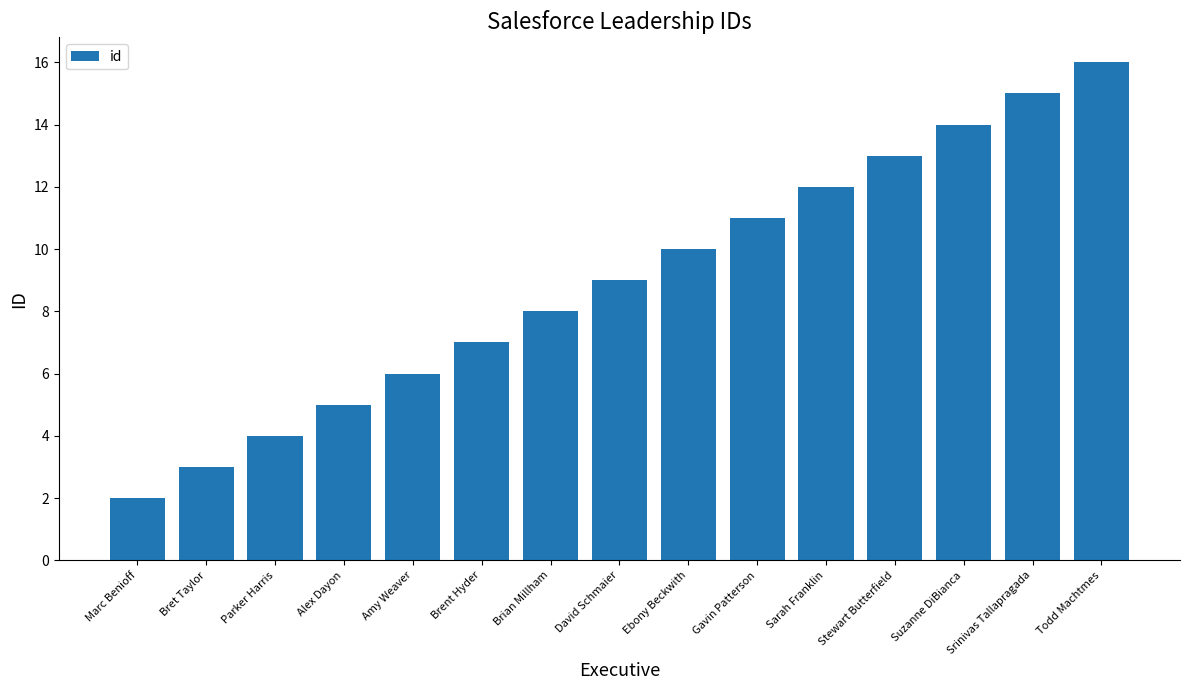

At which category does the chart reach its minimum across all series?

Marc Benioff